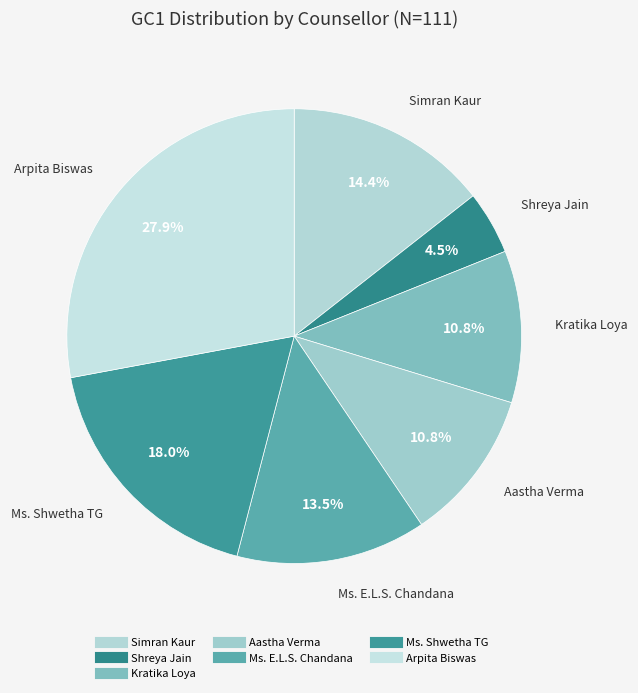

What is the largest slice in the pie chart?

Arpita Biswas